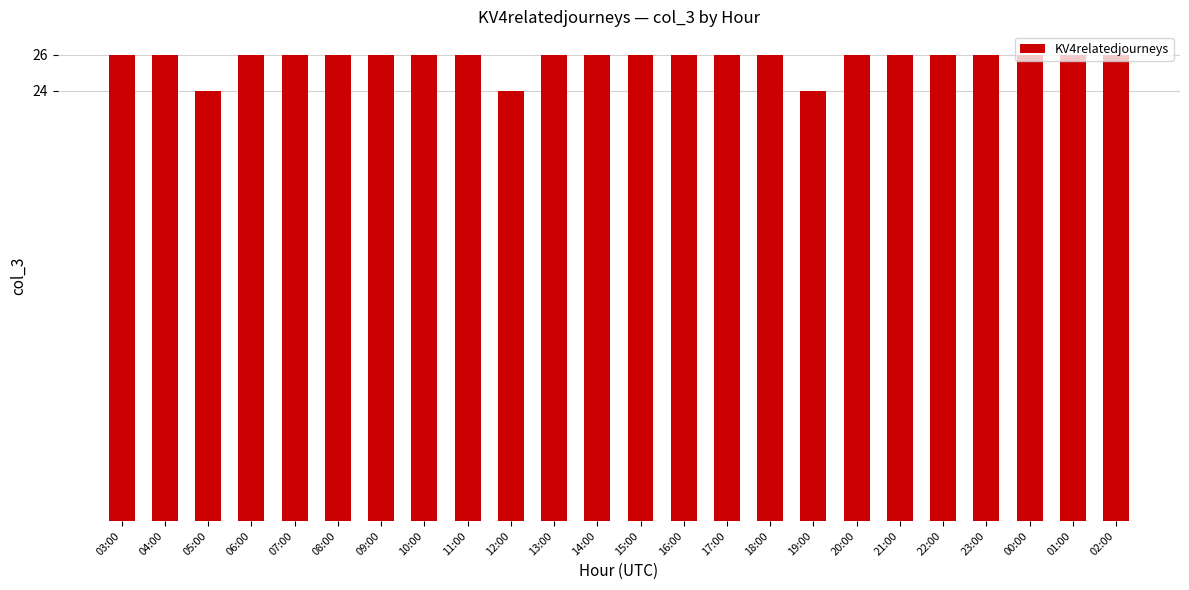

The value at 17:00 is 15. True or false?

False